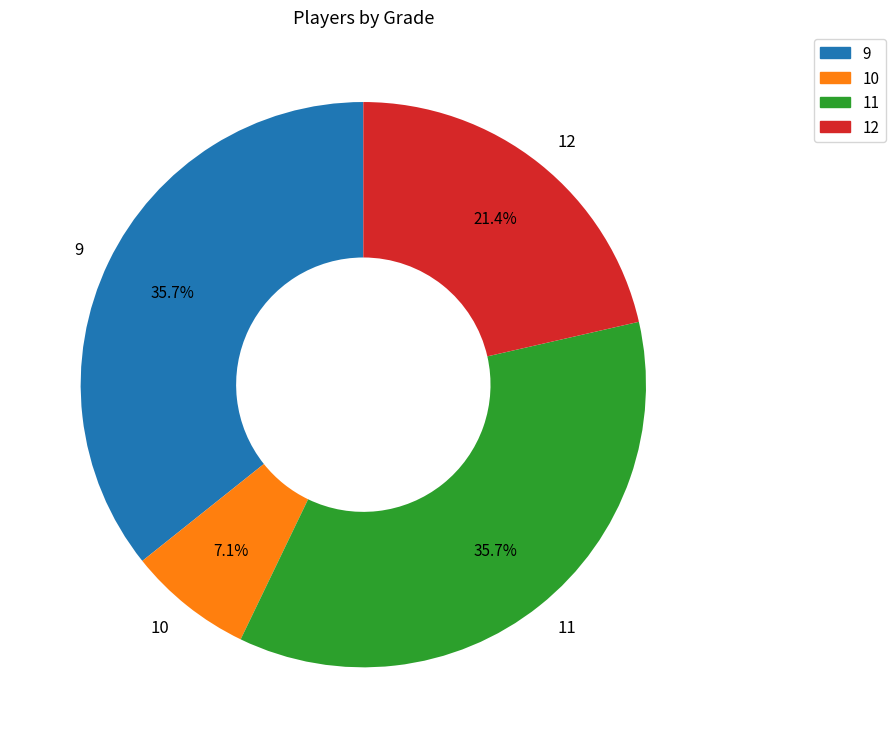

To the nearest percent, what is the difference between the largest and smallest slice percentages?

29%